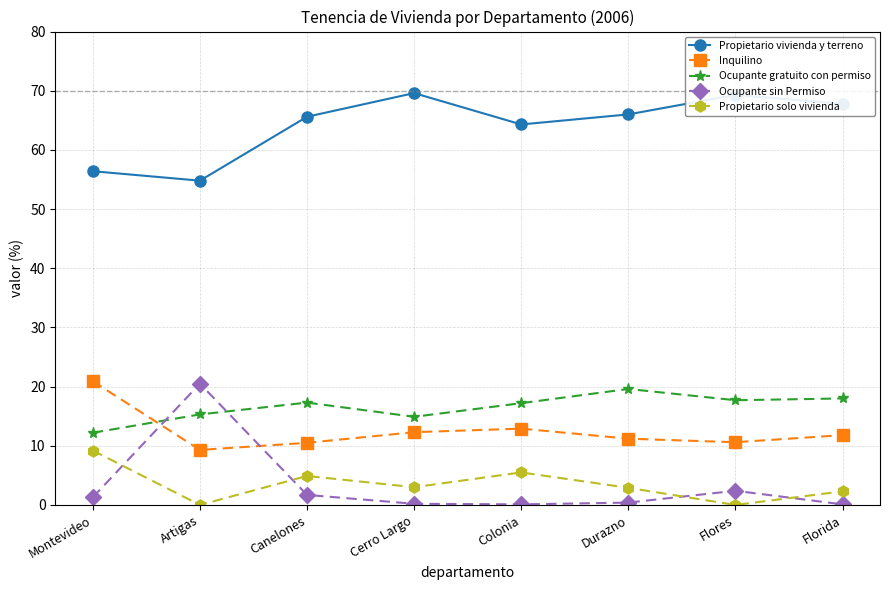

Which series has the largest total across all categories?

Propietario vivienda y terreno